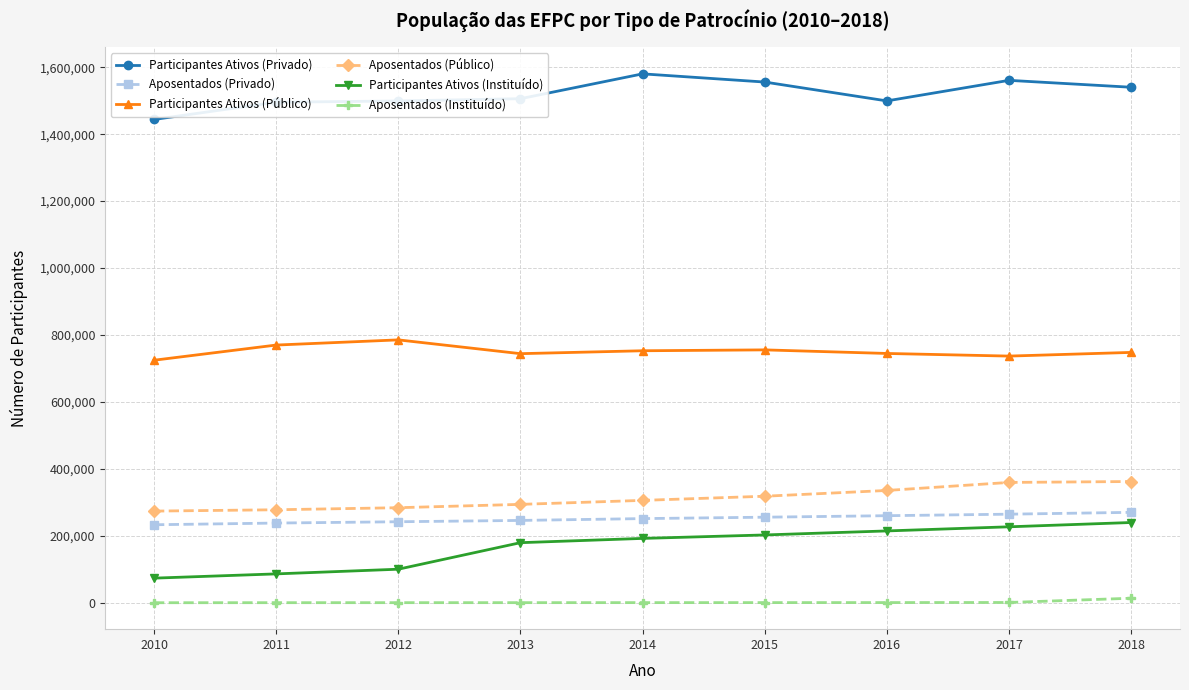

True or false: Aposentados (Privado) and Participantes Ativos (Privado) cross at least once.

False